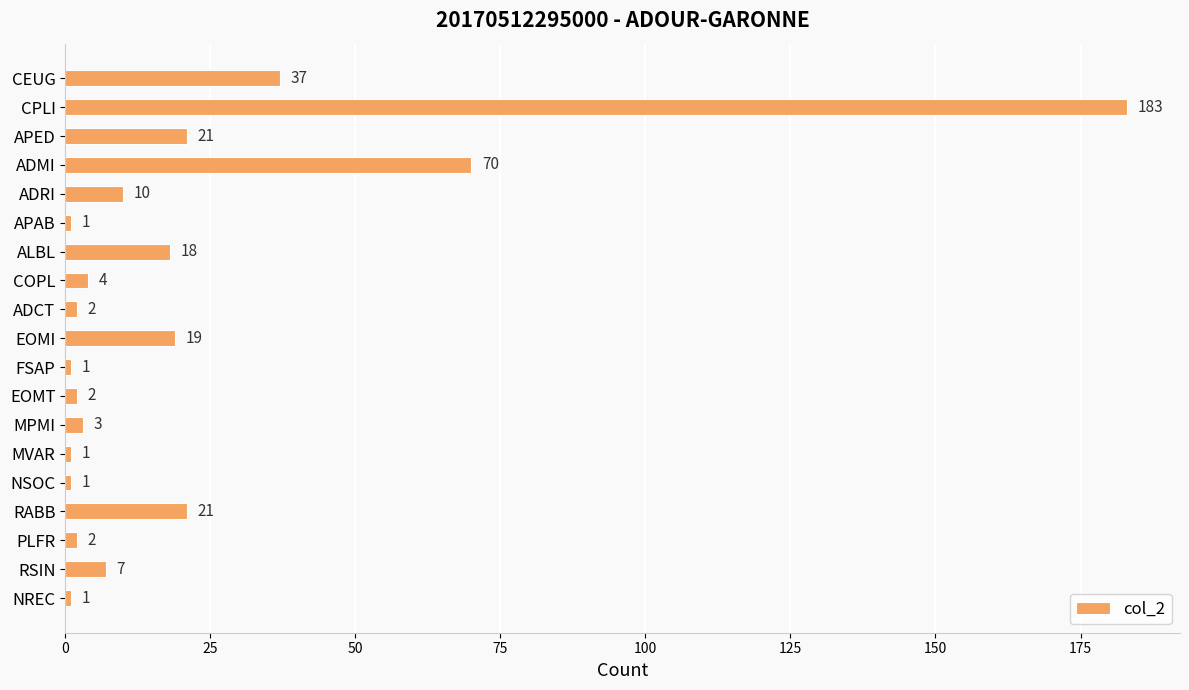

The value at ALBL is 18. True or false?

True